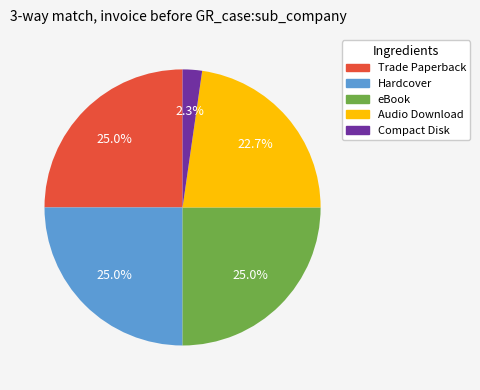

To the nearest percent, what is the average slice percentage?

20%